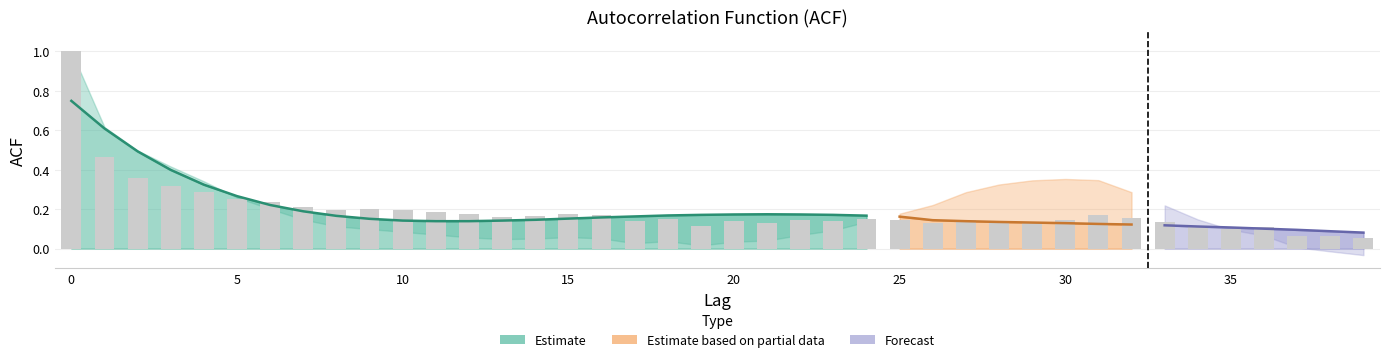

What is the highest value of the acf_li series?

1.0